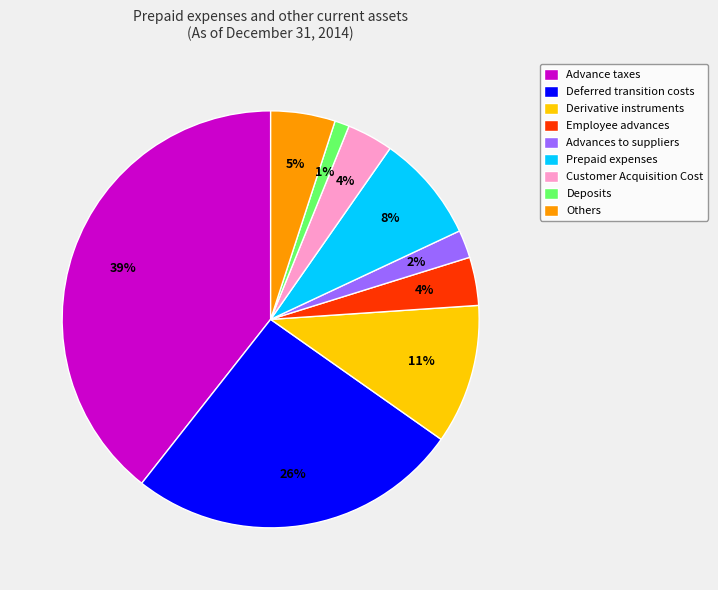

To the nearest percent, what is the combined percentage of Employee advances and Deposits?

5%